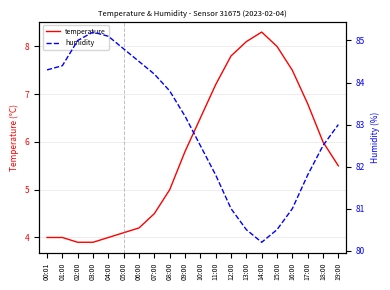

Rank the categories by temperature value from highest to lowest.

14:00, 13:00, 15:00, 12:00, 16:00, 11:00, 17:00, 10:00, 18:00, 09:00, 19:00, 08:00, 07:00, 06:00, 05:00, 00:01, 01:00, 04:00, 02:00, 03:00